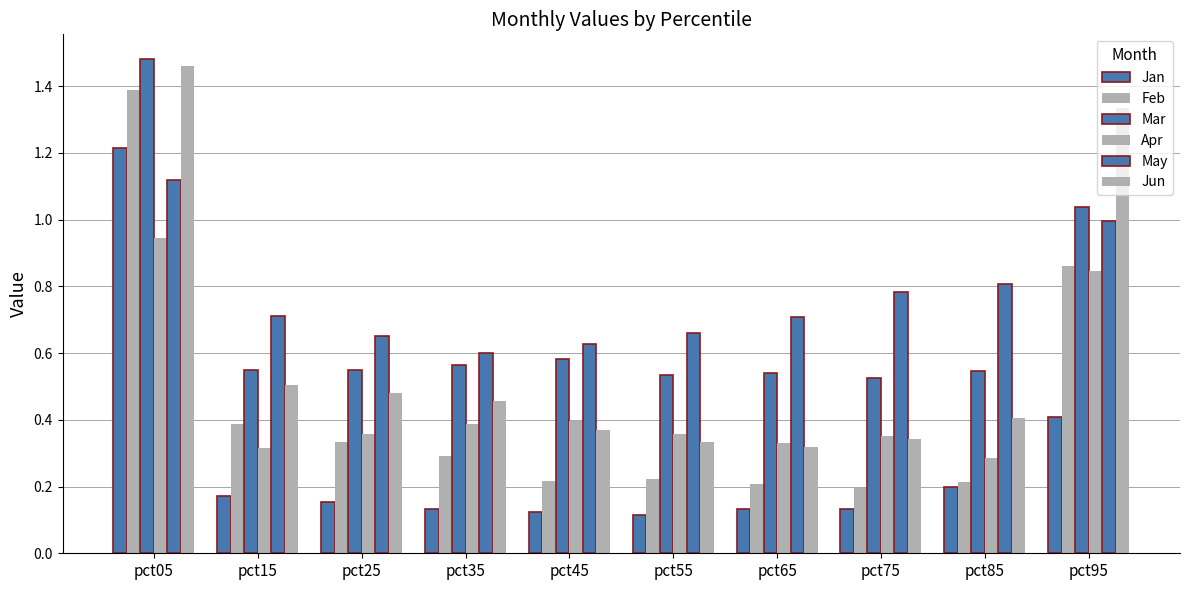

At how many categories does at least one series exceed 0?

10